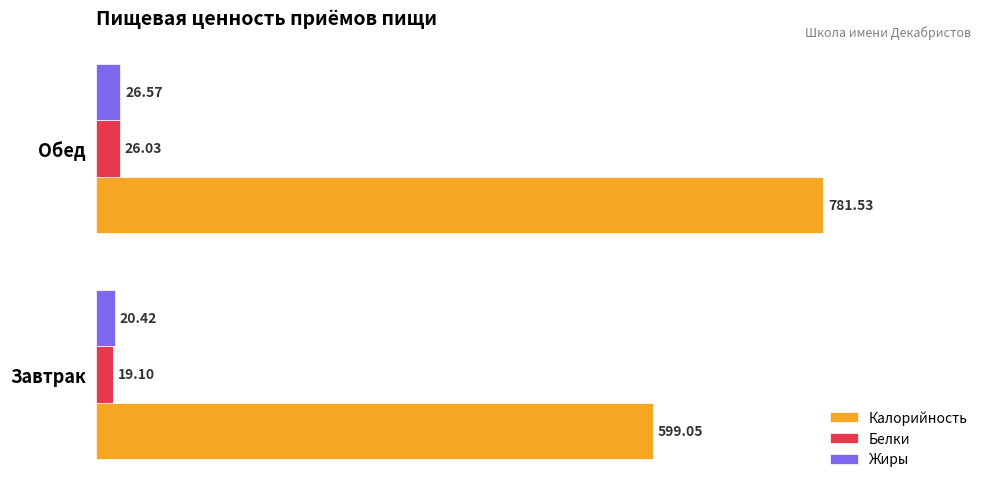

Rank the series at Обед from lowest to highest value.

Белки, Жиры, Калорийность